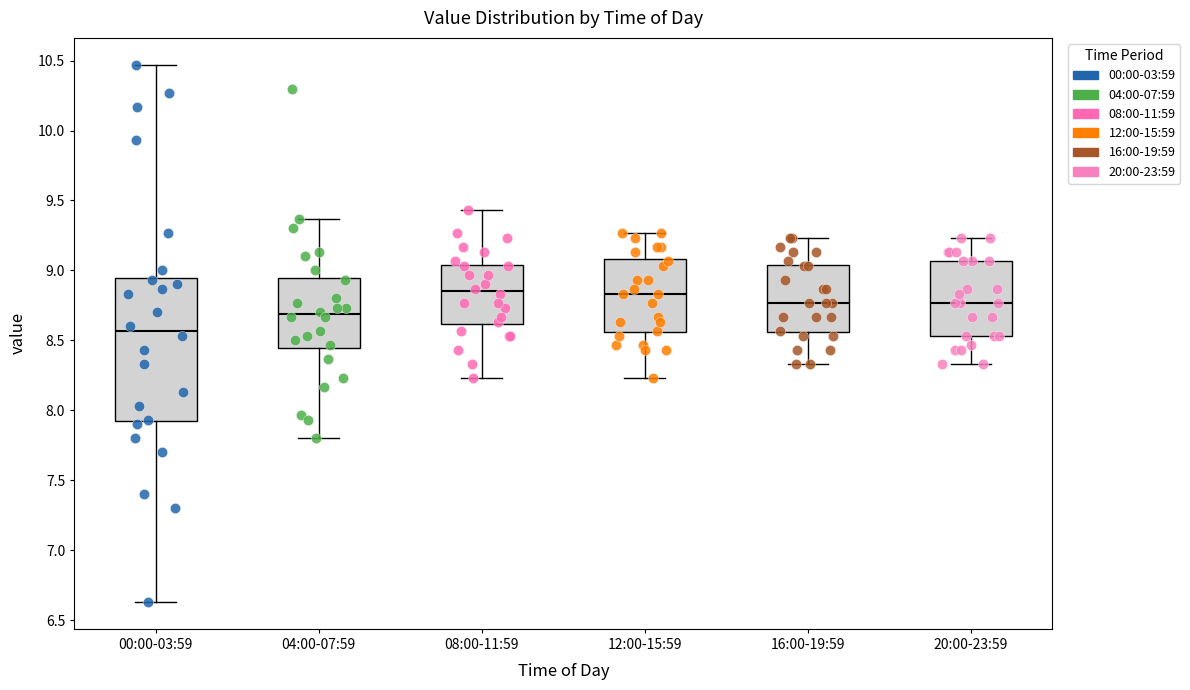

Reading left to right, read every box against the y-axis: the position of its median line, the range the box covers, and the ends of its whiskers. The values are not printed on the chart, so give them approximately, as read against the axis.

00:00-03:59: median 8.55, box 7.90 to 8.95, whiskers 6.65 to 10.45
04:00-07:59: median 8.70, box 8.45 to 8.95, whiskers 7.80 to 9.35
08:00-11:59: median 8.85, box 8.60 to 9.05, whiskers 8.25 to 9.45
12:00-15:59: median 8.85, box 8.55 to 9.10, whiskers 8.25 to 9.25
16:00-19:59: median 8.75, box 8.55 to 9.05, whiskers 8.35 to 9.25
20:00-23:59: median 8.75, box 8.55 to 9.05, whiskers 8.35 to 9.25